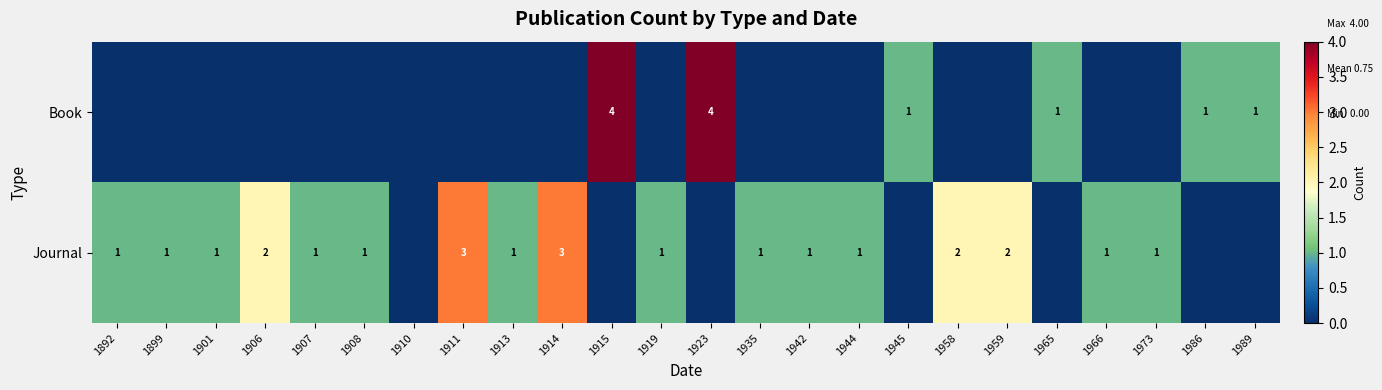

The value of Journal at 1935 is 1. True or false?

True